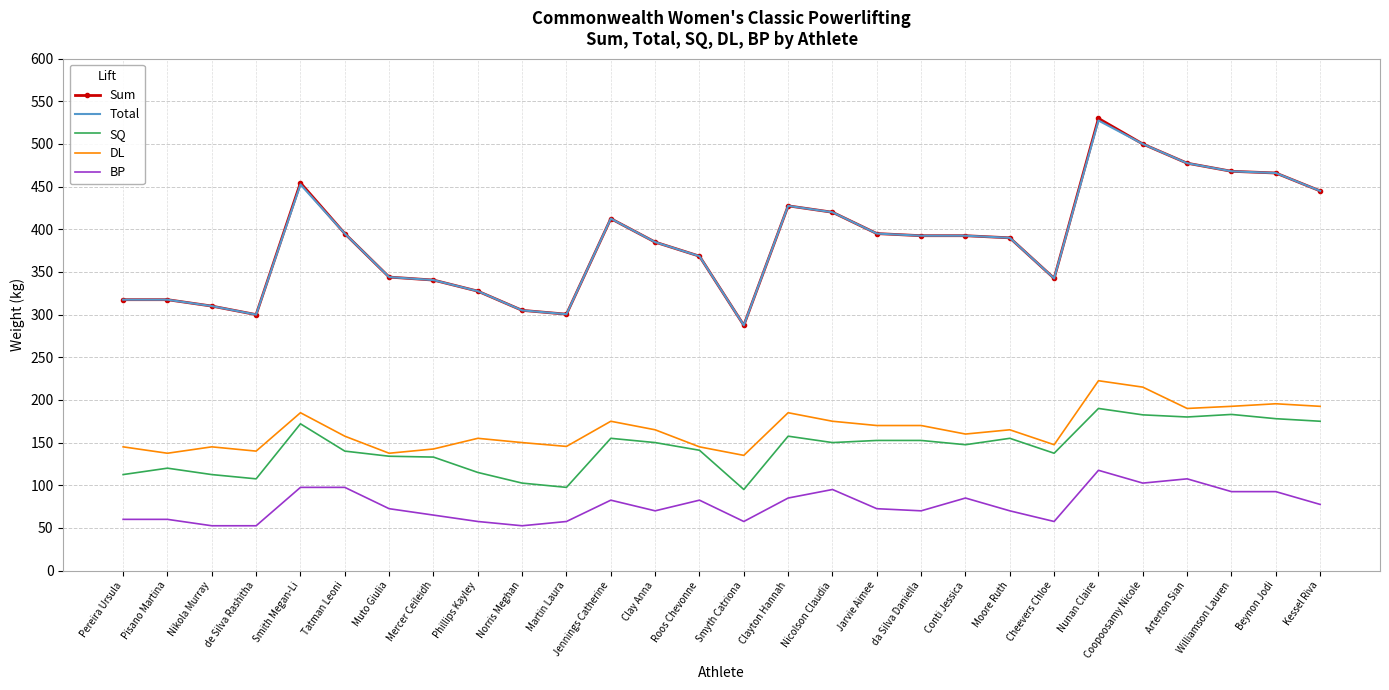

What value does the SQ series have at Kessel Riva?

175.0